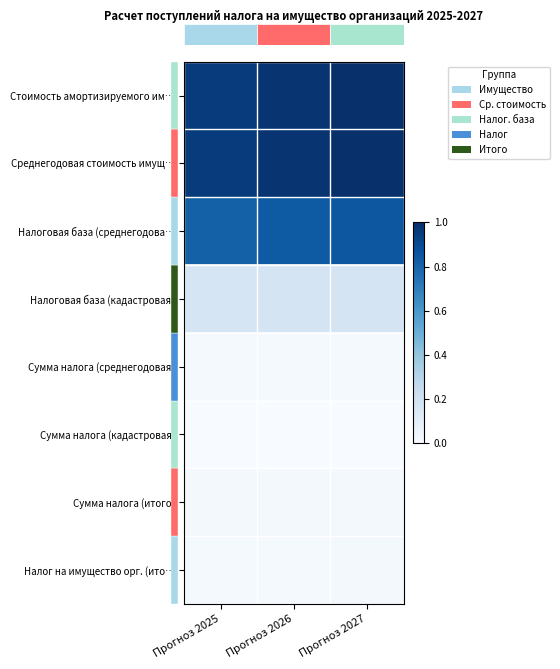

How many distinct data groups are displayed?

8